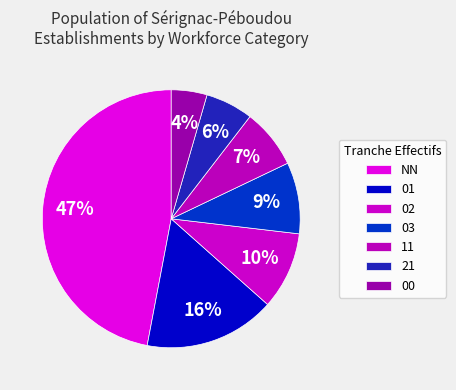

How many slices are in this pie chart?

7